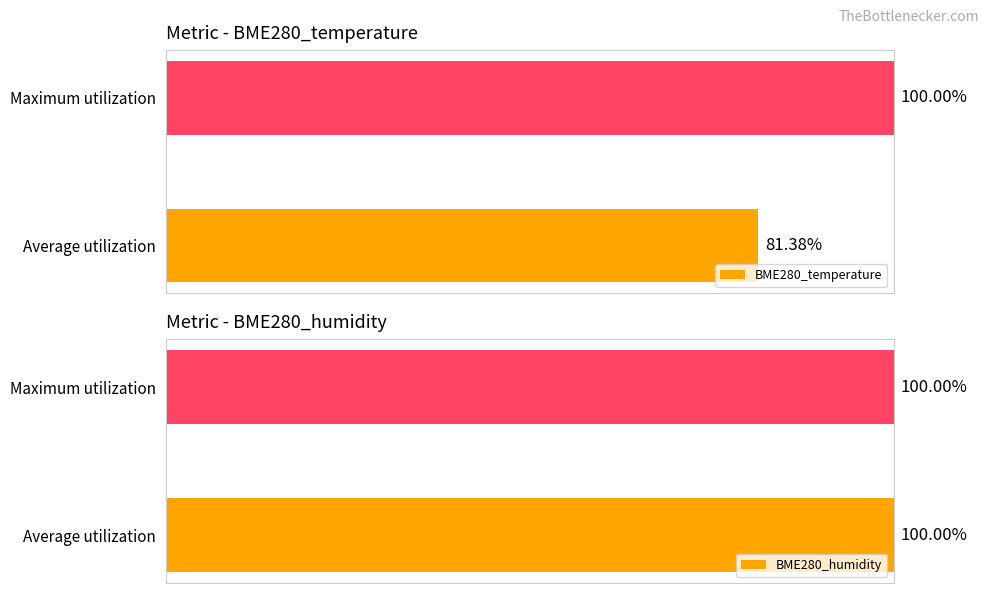

Is the value of BME280_humidity at 1 greater than the value of BME280_temperature at 0?

No